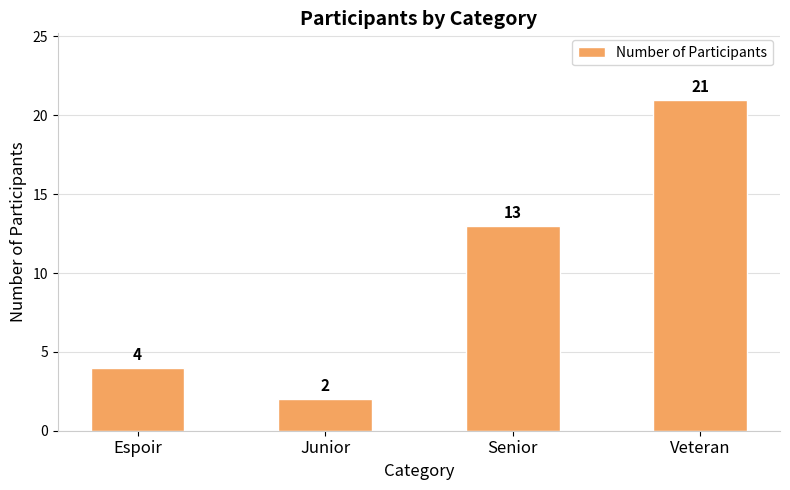

How many data points are less than 13?

2